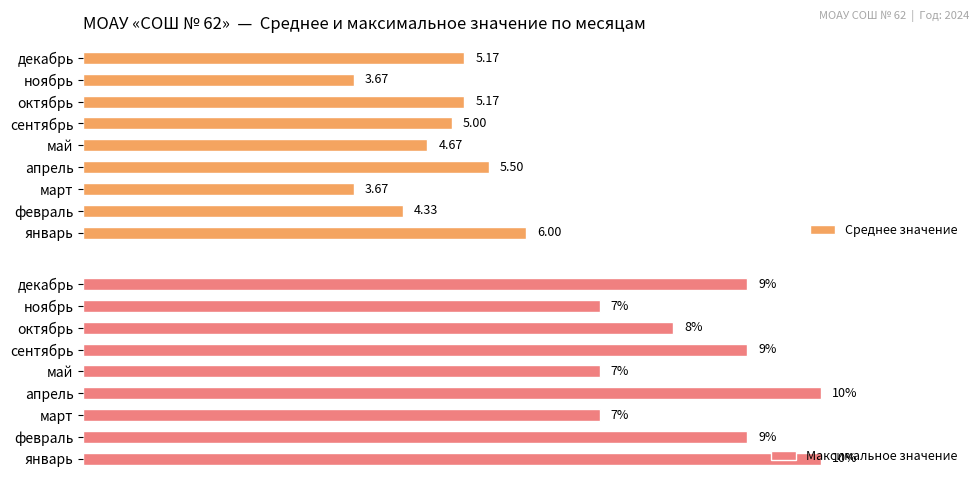

Which series has the largest range (max minus min)?

Максимальное значение